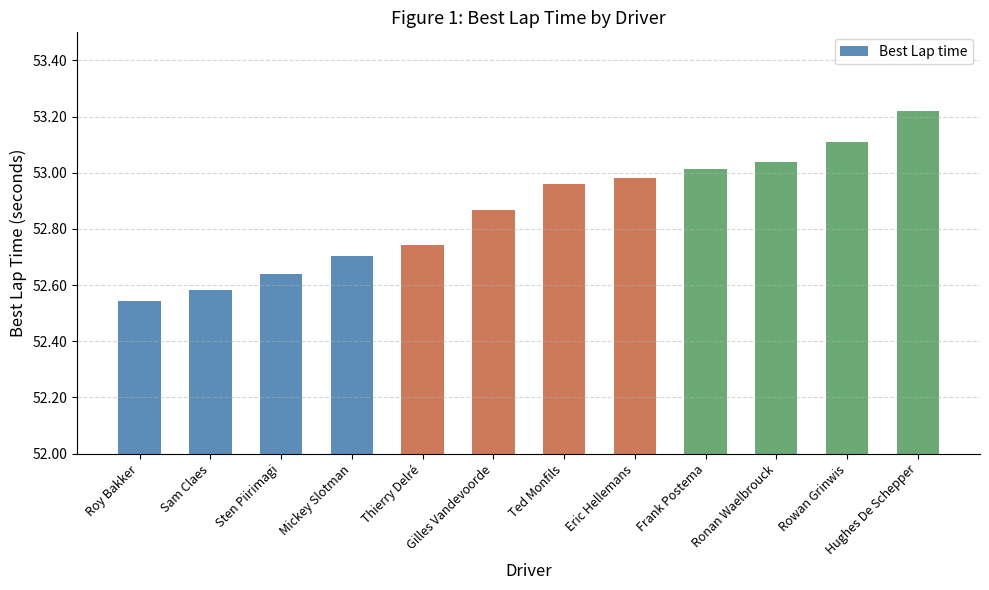

Which category has the lowest value across all series?

Roy Bakker